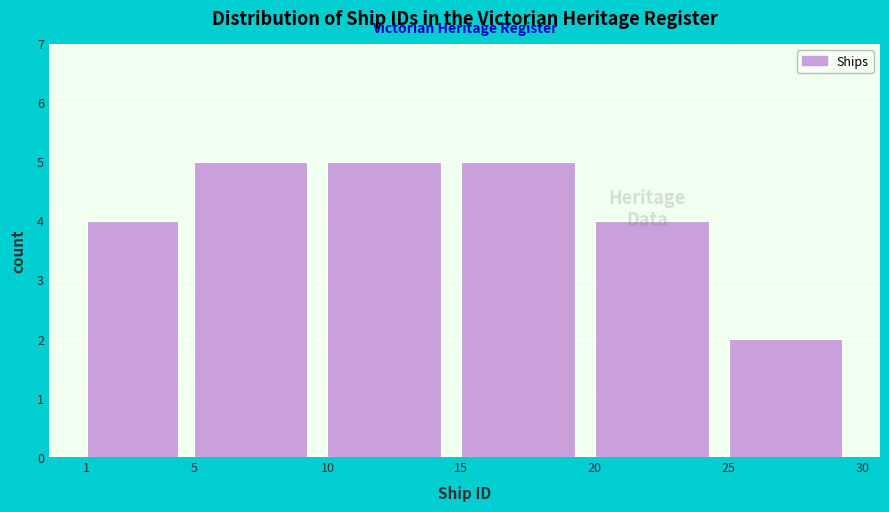

Reading left to right, list every bar in this chart as the range it spans on the x-axis followed by its height. The values are not printed on the chart, so give them approximately, as read against the axis.

1 to 5: 4
5 to 10: 5
10 to 15: 5
15 to 20: 5
20 to 25: 4
25 to 30: 2